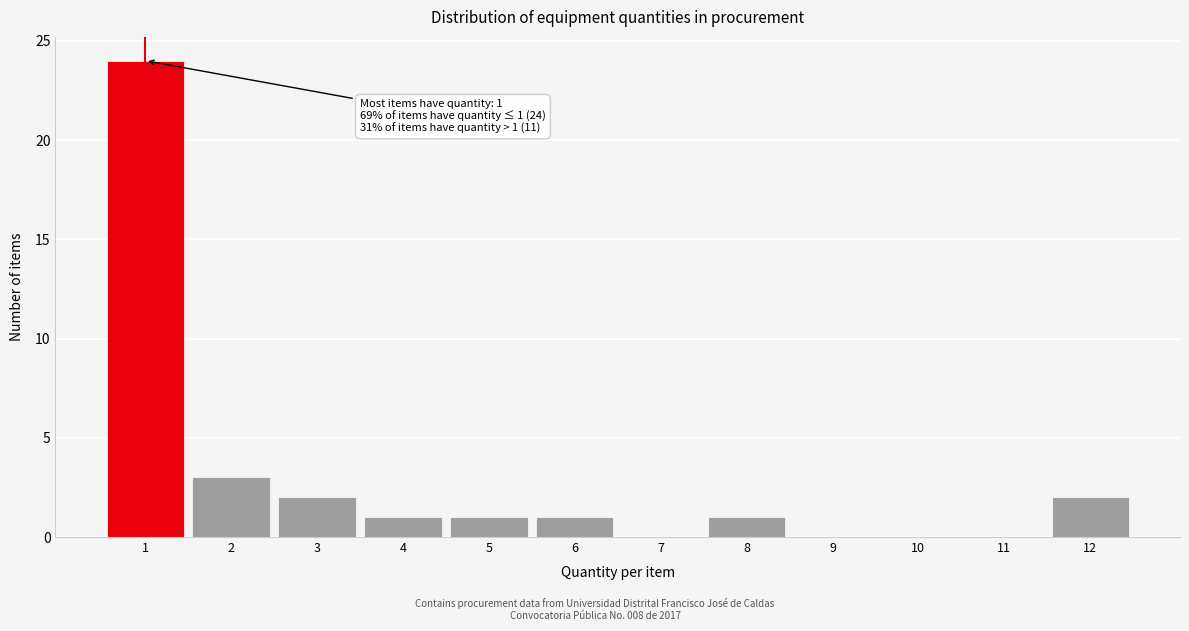

Over which range of the x-axis is the bar tallest?

0.5 to 1.5